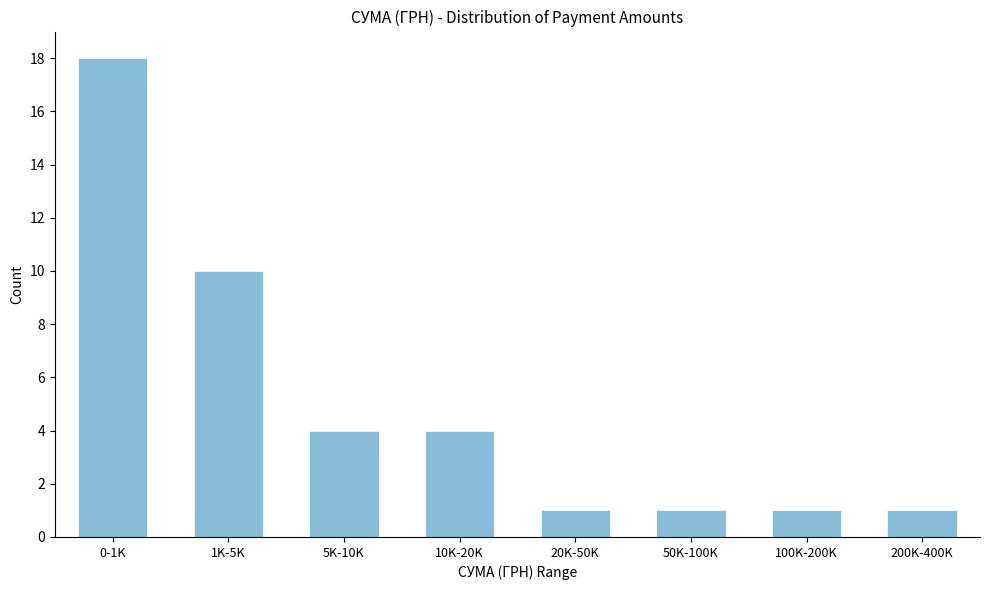

Reading right to left, what are all the values shown in this chart?

200K-400K=1	100K-200K=1	50K-100K=1	20K-50K=1	10K-20K=4	5K-10K=4	1K-5K=10	0-1K=18